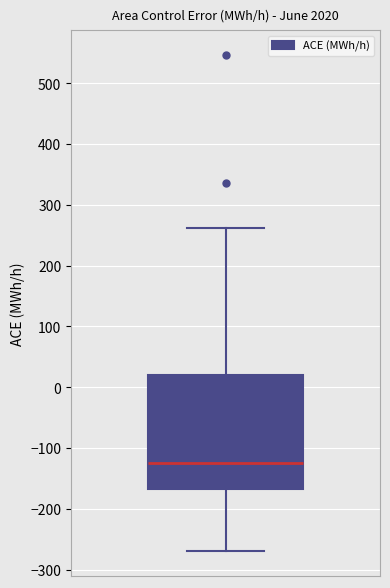

Read this box plot against the y-axis: the position of the median line, the range covered by the box, and the ends of both whiskers. The values are not printed on the chart, so give them approximately, as read against the axis.

median -120, box -170 to 20, whiskers -270 to 260